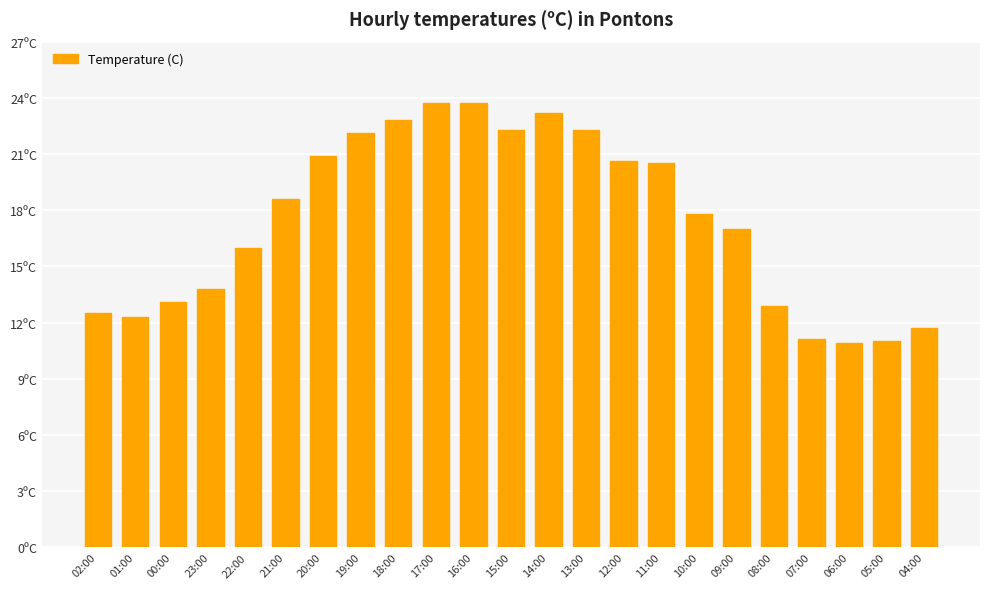

Reading right to left, what are all the values shown in this chart?

11.7	11.0	10.9	11.1	12.9	17.0	17.8	20.5	20.6	22.3	23.2	22.3	23.7	23.7	22.8	22.1	20.9	18.6	16.0	13.8	13.1	12.3	12.5